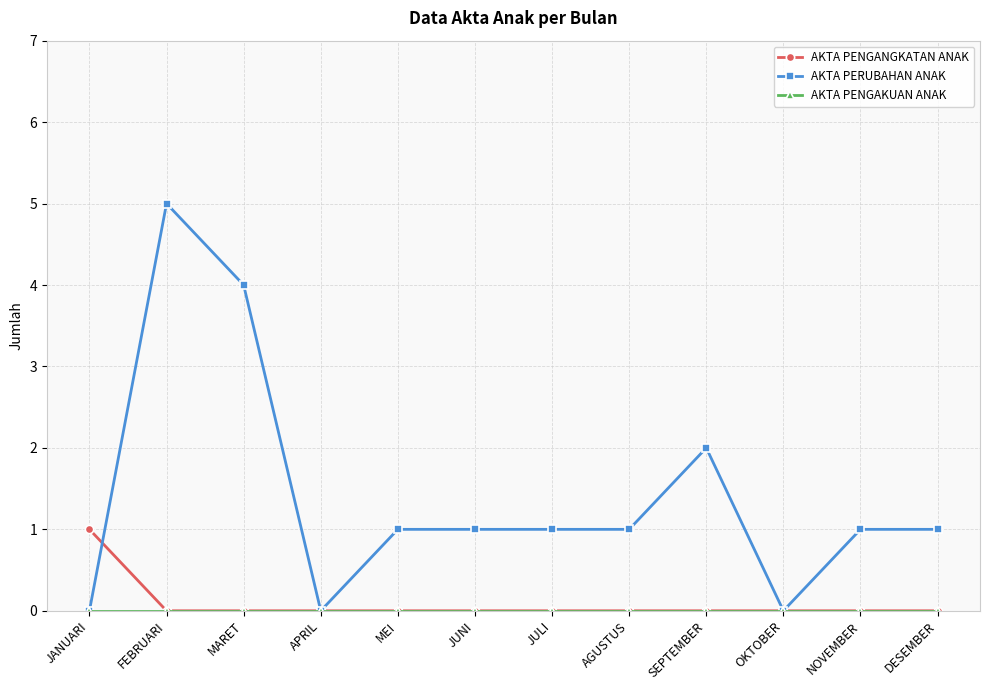

At which category is the sum across all series the highest?

FEBRUARI